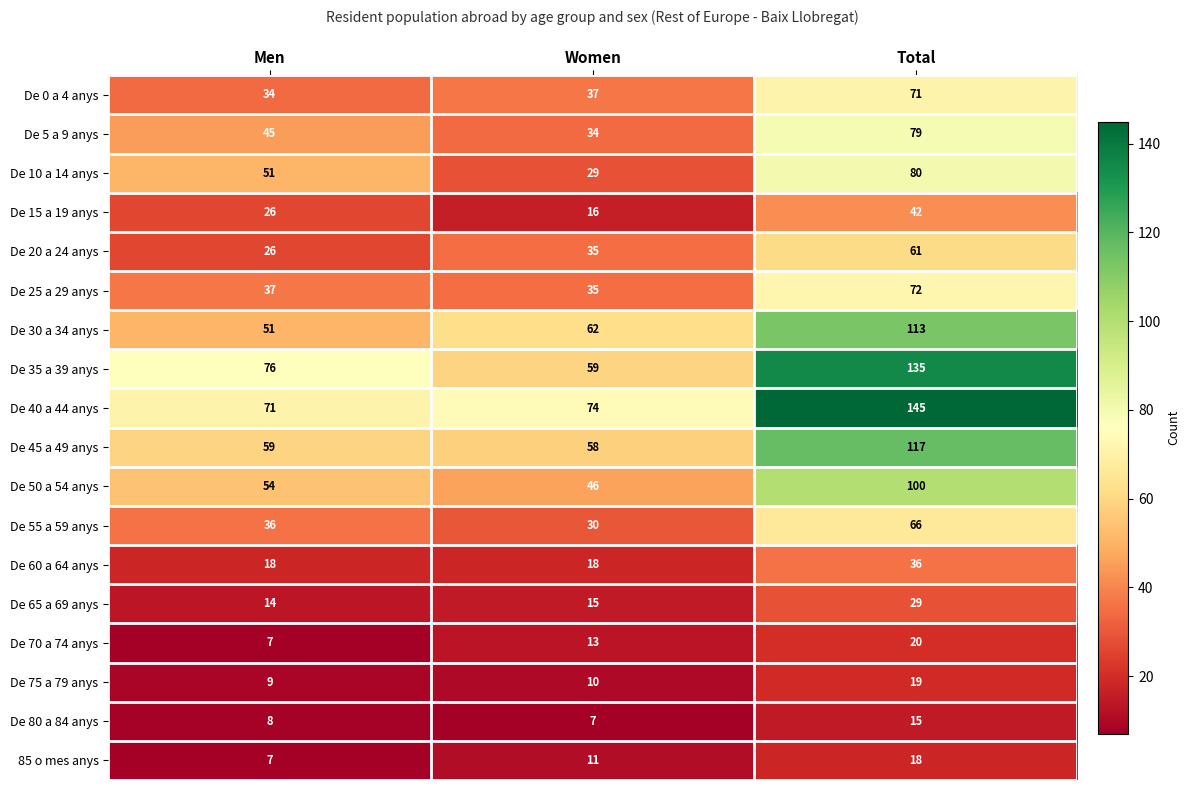

What is the greatest value displayed?

145